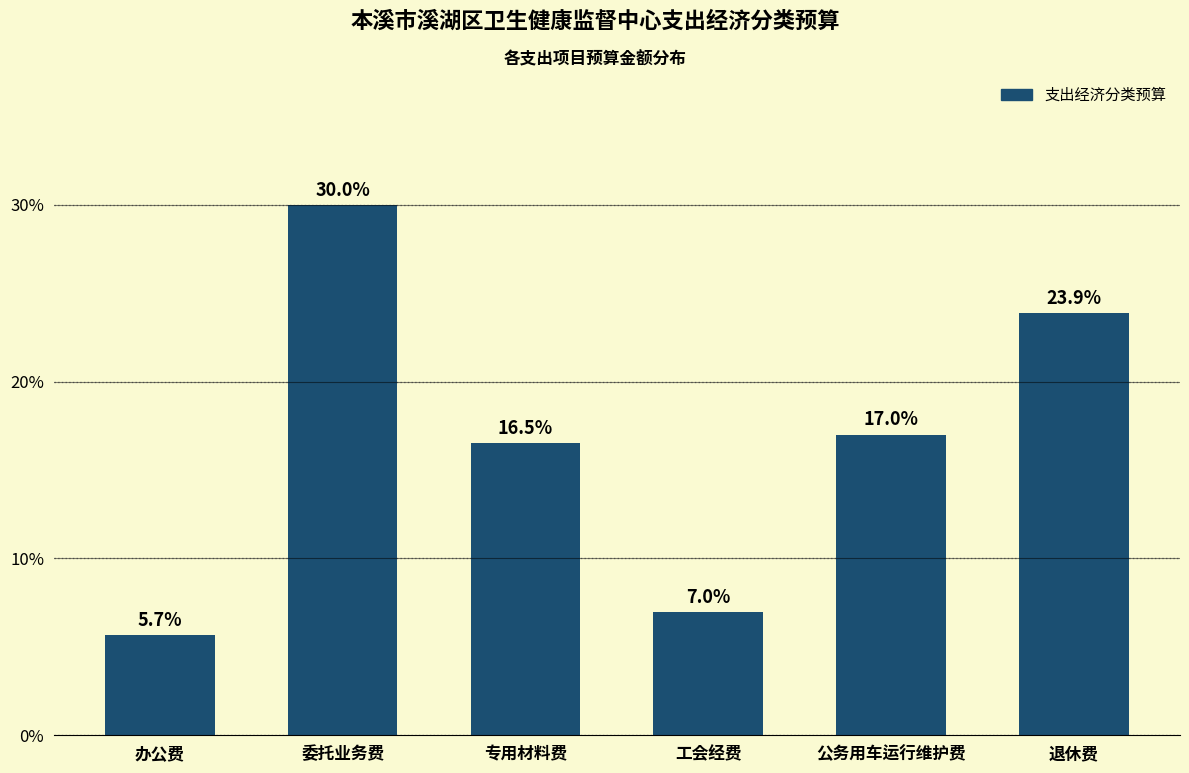

Reading left to right, list all the values displayed in this chart.

5.7	30.0	16.5	7.0	17.0	23.9